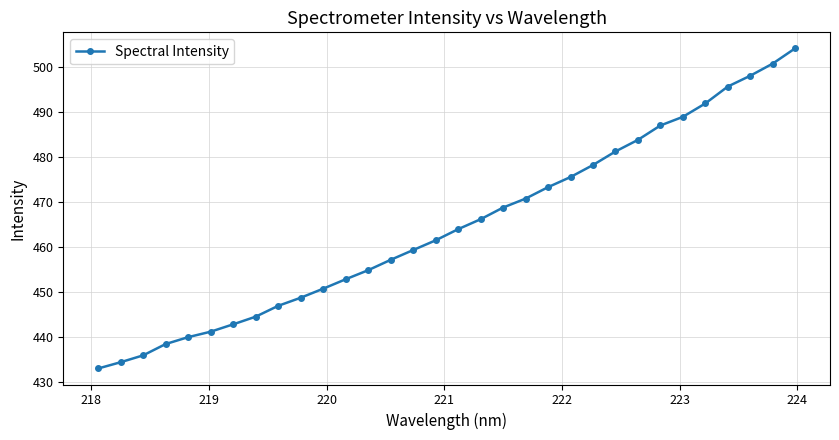

How many distinct data groups are displayed?

1